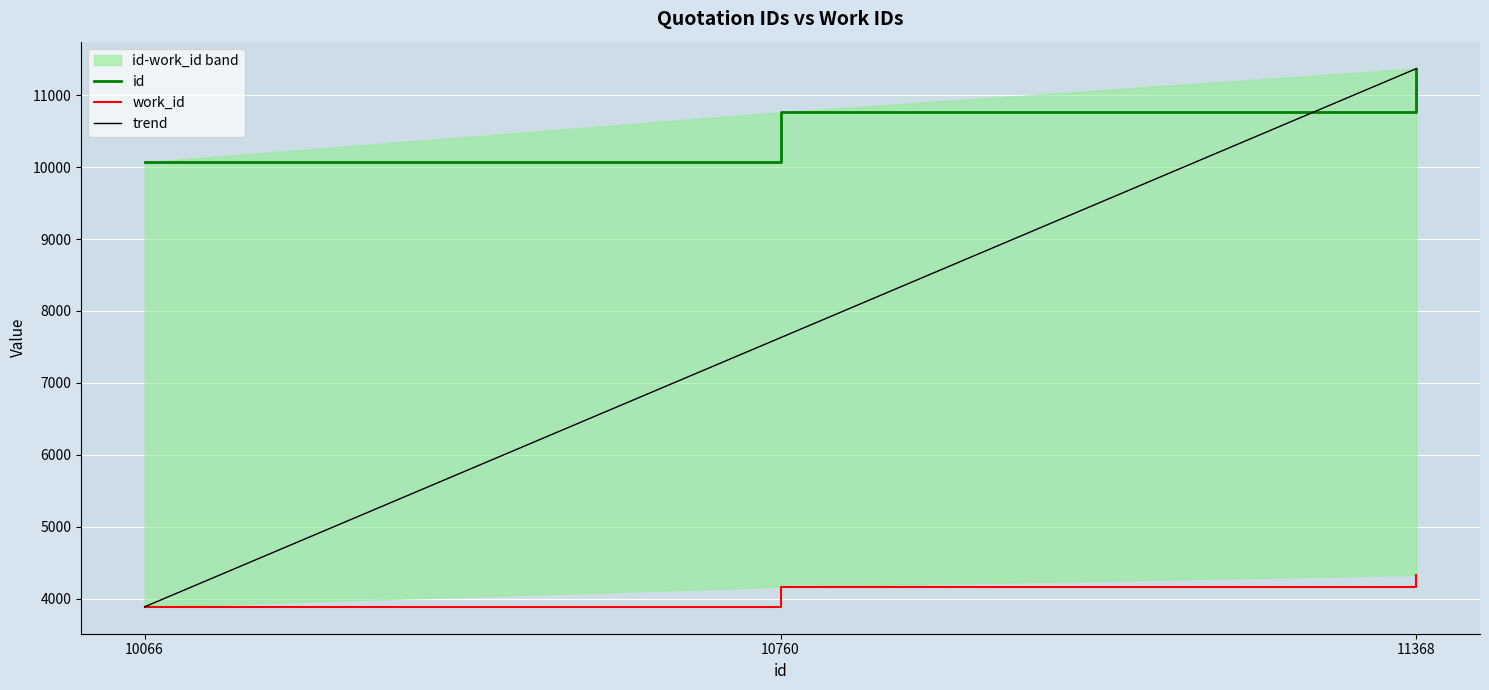

Which series has the largest range (max minus min)?

trend